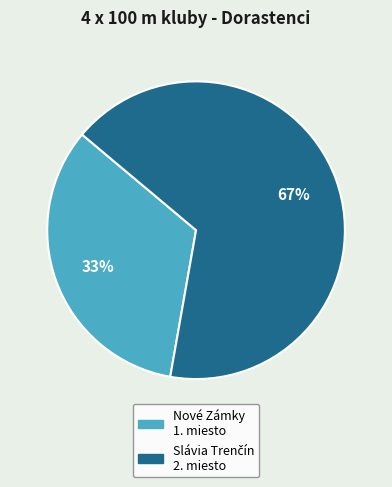

Is there a majority slice in this chart?

Yes